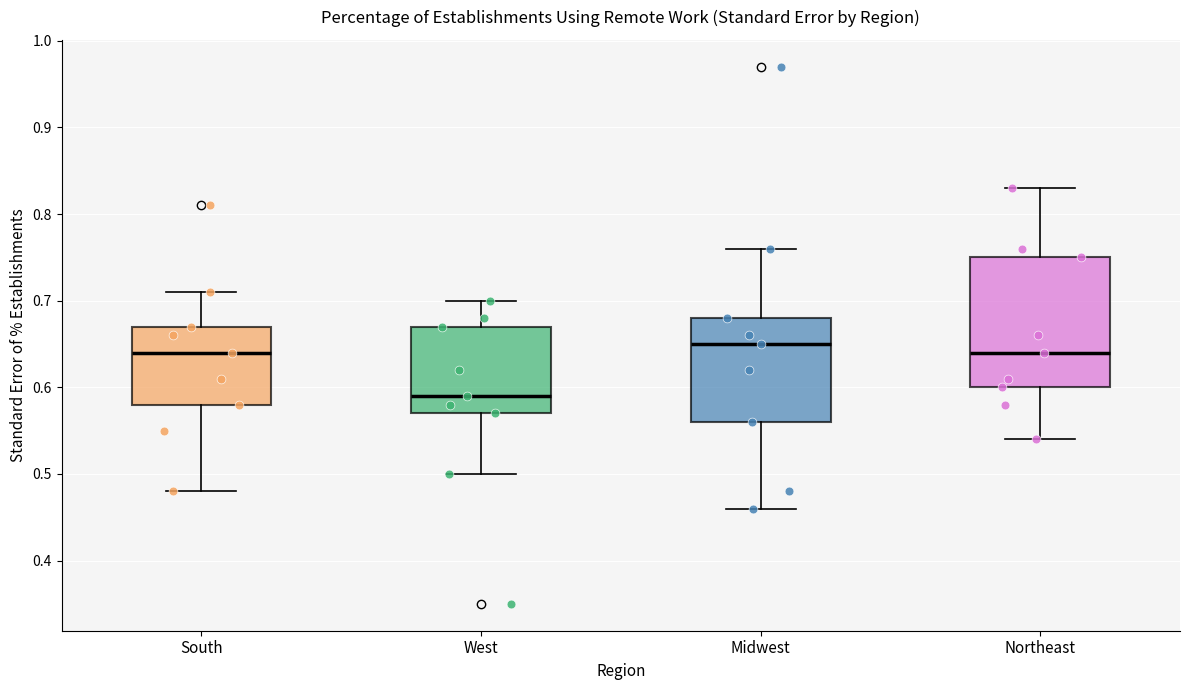

Reading left to right, read every box against the y-axis: the position of its median line, the range the box covers, and the ends of its whiskers. The values are not printed on the chart, so give them approximately, as read against the axis.

South: median 0.64, box 0.58 to 0.67, whiskers 0.48 to 0.71
West: median 0.59, box 0.57 to 0.67, whiskers 0.50 to 0.70
Midwest: median 0.65, box 0.56 to 0.68, whiskers 0.46 to 0.76
Northeast: median 0.64, box 0.60 to 0.75, whiskers 0.54 to 0.83